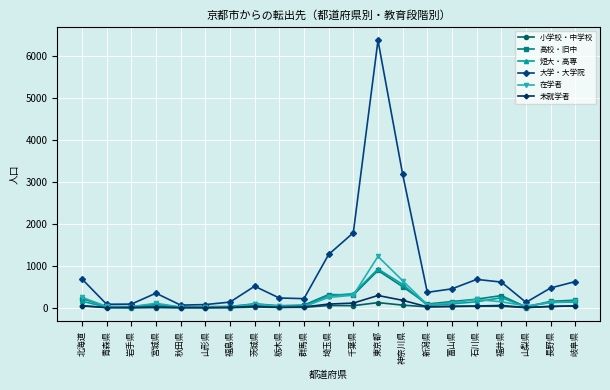

What is the lowest value of the 未就学者 series?

6